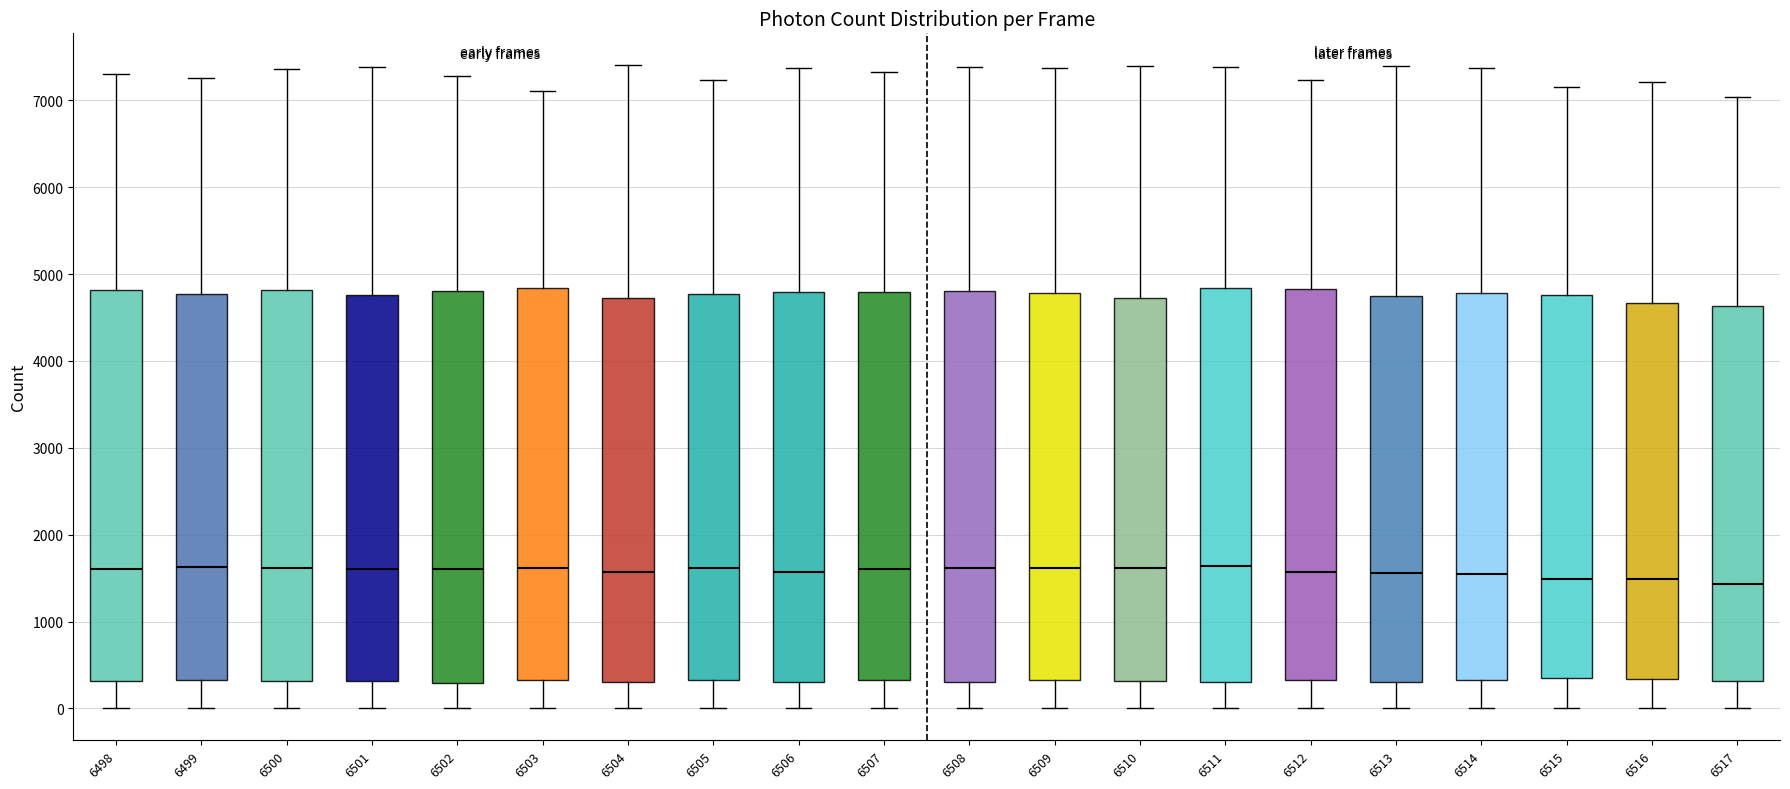

Reading left to right, transcribe this box plot: for each box, give where its median line is, the range the box spans, and where its two whiskers end, as read against the y-axis. The values are not printed on the chart, so give them approximately, as read against the axis.

6498: median 1600, box 300 to 4800, whiskers 0 to 7300
6499: median 1600, box 300 to 4800, whiskers 0 to 7300
6500: median 1600, box 300 to 4800, whiskers 0 to 7400
6501: median 1600, box 300 to 4800, whiskers 0 to 7400
6502: median 1600, box 300 to 4800, whiskers 0 to 7300
6503: median 1600, box 300 to 4800, whiskers 0 to 7100
6504: median 1600, box 300 to 4700, whiskers 0 to 7400
6505: median 1600, box 300 to 4800, whiskers 0 to 7200
6506: median 1600, box 300 to 4800, whiskers 0 to 7400
6507: median 1600, box 300 to 4800, whiskers 0 to 7300
6508: median 1600, box 300 to 4800, whiskers 0 to 7400
6509: median 1600, box 300 to 4800, whiskers 0 to 7400
6510: median 1600, box 300 to 4700, whiskers 0 to 7400
6511: median 1600, box 300 to 4800, whiskers 0 to 7400
6512: median 1600, box 300 to 4800, whiskers 0 to 7200
6513: median 1600, box 300 to 4800, whiskers 0 to 7400
6514: median 1500, box 300 to 4800, whiskers 0 to 7400
6515: median 1500, box 300 to 4800, whiskers 0 to 7200
6516: median 1500, box 300 to 4700, whiskers 0 to 7200
6517: median 1400, box 300 to 4600, whiskers 0 to 7000